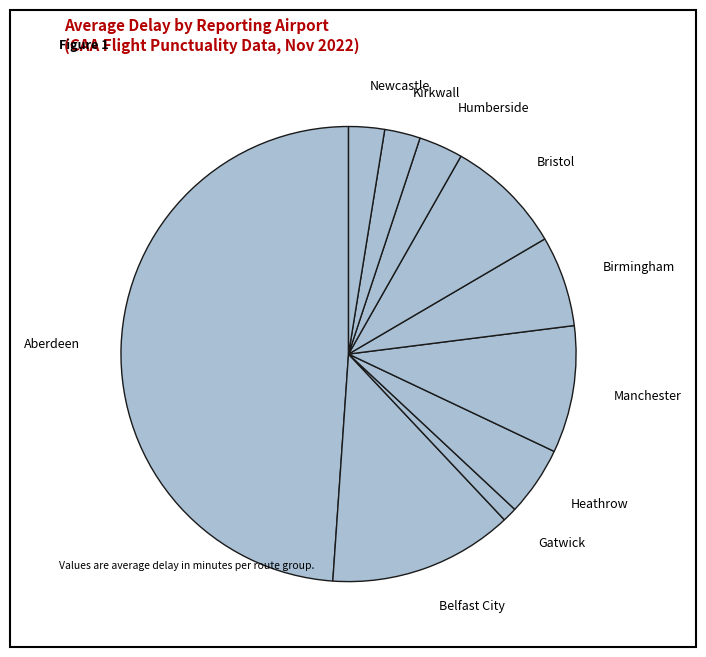

True or false: Birmingham accounts for 13% of the total.

False